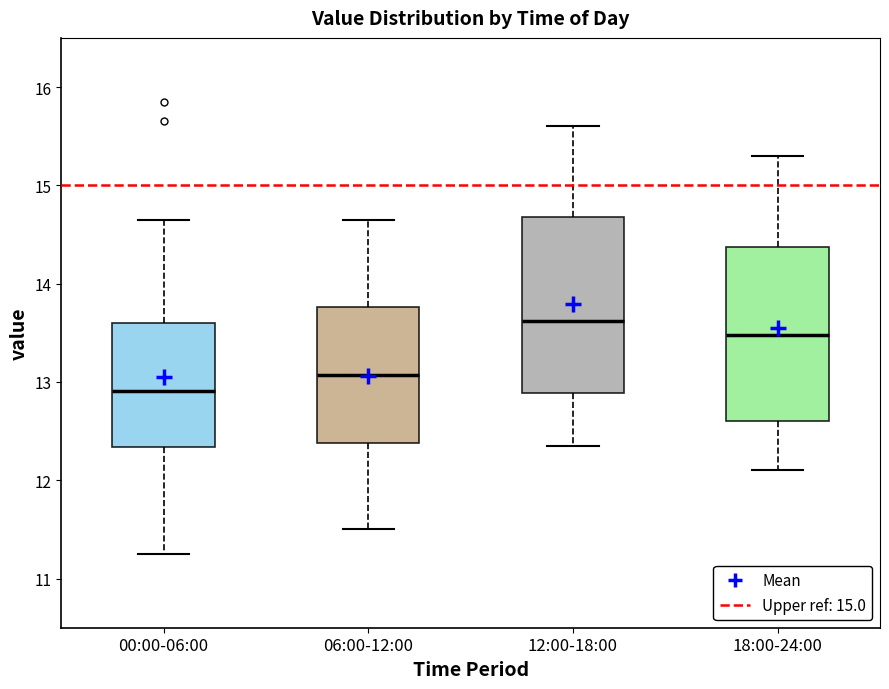

Where does the lower whisker of the box for 18:00-24:00 end on the y-axis? The values are not printed on the chart, so give them approximately, as read against the axis.

12.1